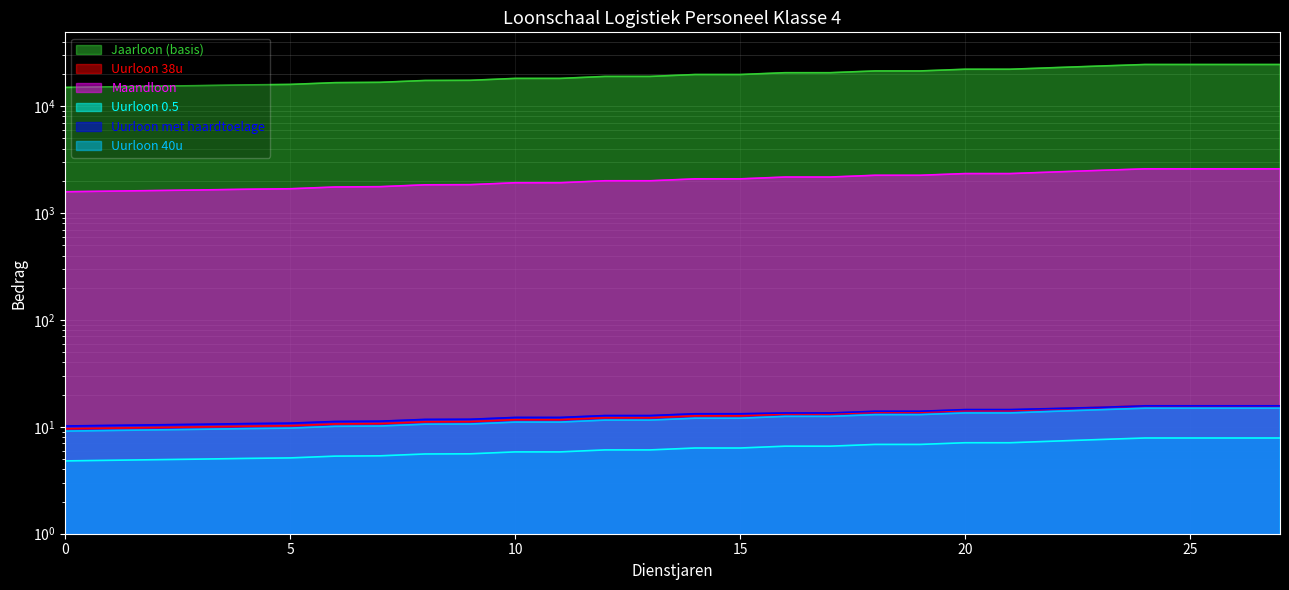

Reading left to right, transcribe all the data shown in this chart.

Jaarloon (basis): 1580.1	1601.0	1621.9	1642.8	1667.3	1685.5	1751.1	1763.2	1834.8	1841.0	1918.6	1918.8	2002.3	2002.3	2086.1	2086.1	2169.8	2169.8	2253.6	2253.6	2337.3	2337.3	2421.1	2504.8	2588.6	2588.6	2588.6	2588.6
Uurloon 38u: 9.1	9.2	9.4	9.5	9.6	9.7	10.1	10.2	10.6	10.6	11.1	11.1	11.6	11.6	12.0	12.0	12.5	12.5	13.0	13.0	13.5	13.5	14.0	14.5	14.9	14.9	14.9	14.9
Maandloon: 14951.2	15149.0	15346.5	15544.3	15776.7	15948.3	16569.2	16684.1	17361.6	17419.9	18154.1	18156.1	18946.5	18946.5	19739.0	19739.0	20531.4	20531.4	21323.9	21323.9	22116.3	22116.3	22908.8	23701.2	24493.7	24493.7	24493.7	24493.7
Uurloon 0.5: 9.6	9.7	9.8	10.0	10.1	10.2	10.6	10.7	11.1	11.2	11.7	11.7	12.2	12.2	12.7	12.7	13.2	13.2	13.7	13.7	14.2	14.2	14.7	15.2	15.7	15.7	15.7	15.7
Uurloon met haardtoelage: 10.2	10.3	10.4	10.6	10.7	10.8	11.2	11.3	11.7	11.8	12.2	12.2	12.7	12.7	13.3	13.3	13.5	13.5	14.0	14.0	14.5	14.5	14.8	15.2	15.7	15.7	15.7	15.7
Uurloon 40u: 4.8	4.9	4.9	5.0	5.1	5.1	5.3	5.4	5.6	5.6	5.8	5.8	6.1	6.1	6.3	6.3	6.6	6.6	6.8	6.8	7.1	7.1	7.4	7.6	7.9	7.9	7.9	7.9